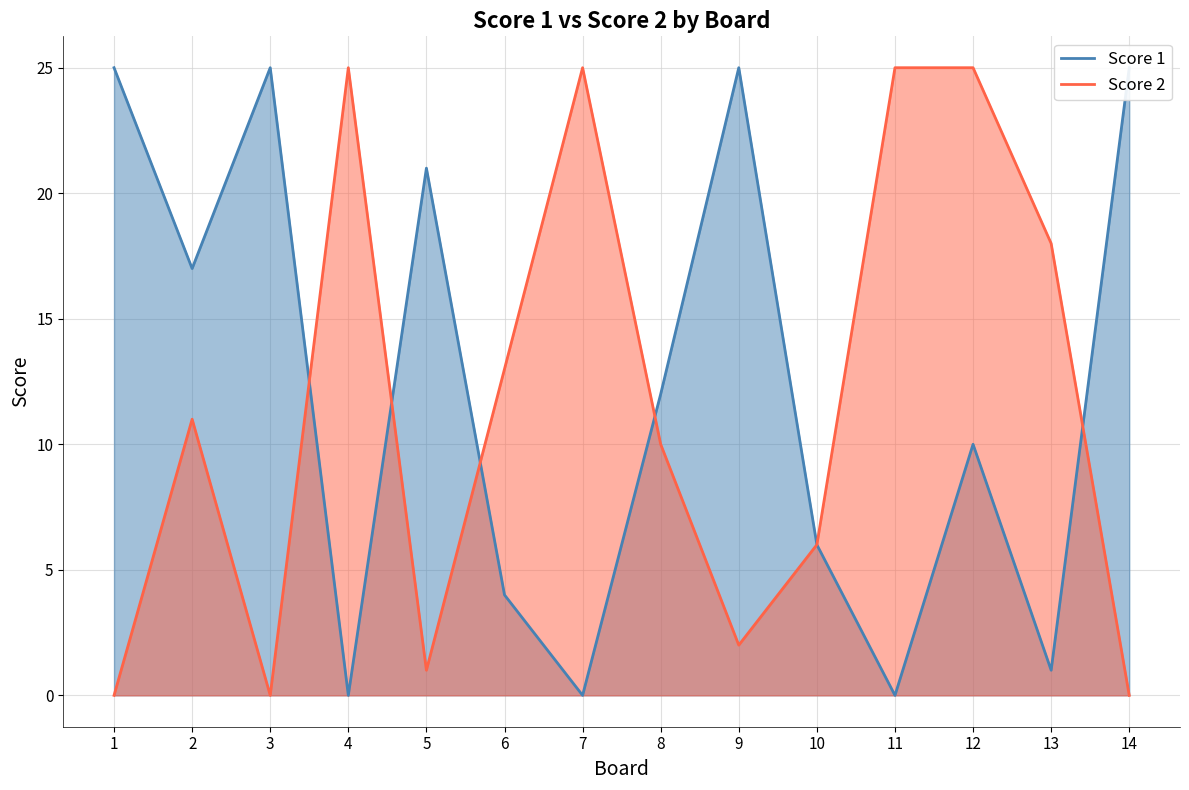

The value of Score 1 at 13 is 1. True or false?

True